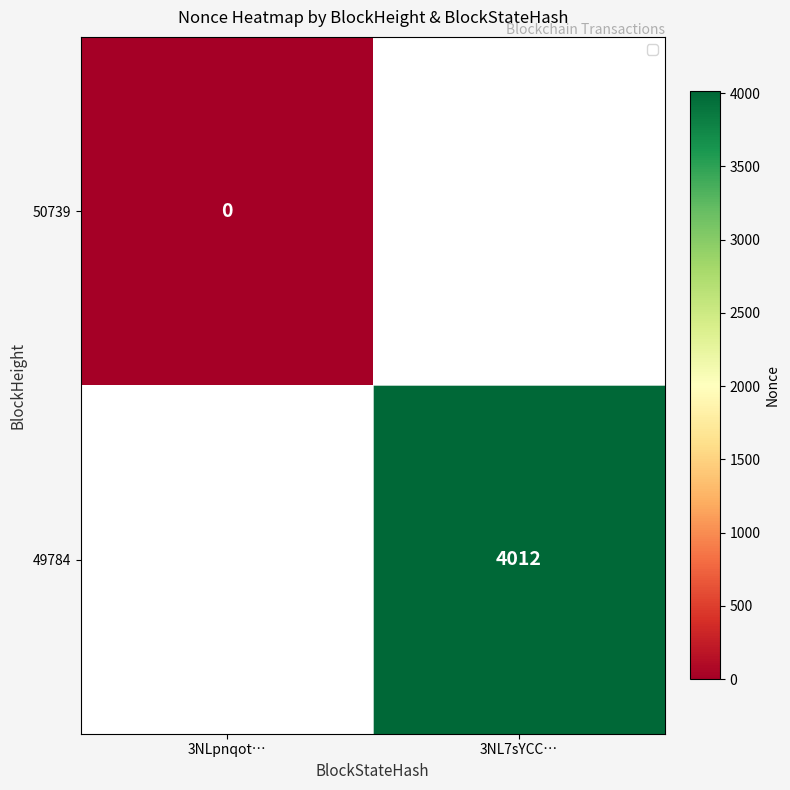

The value of 49784 at 3NL7sYCC… is 5952. True or false?

False